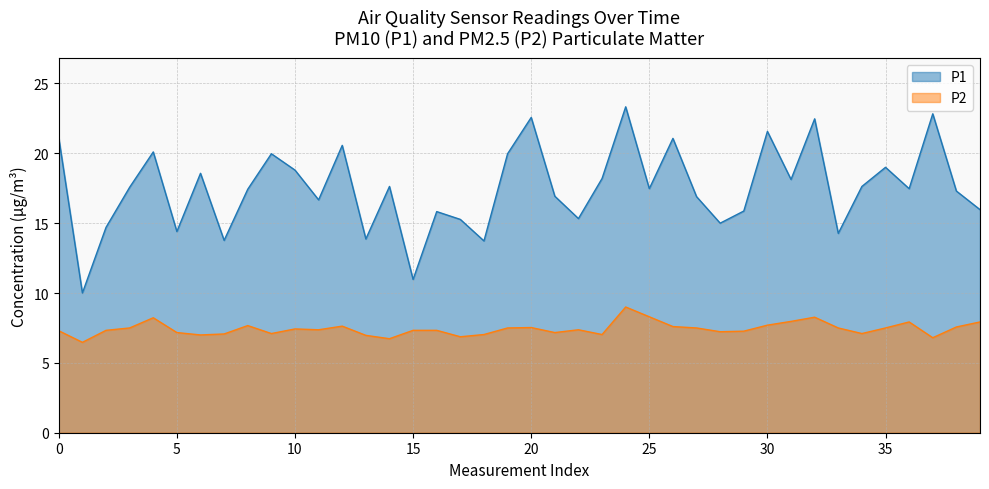

True or false: P1 and P2 cross at least once.

False